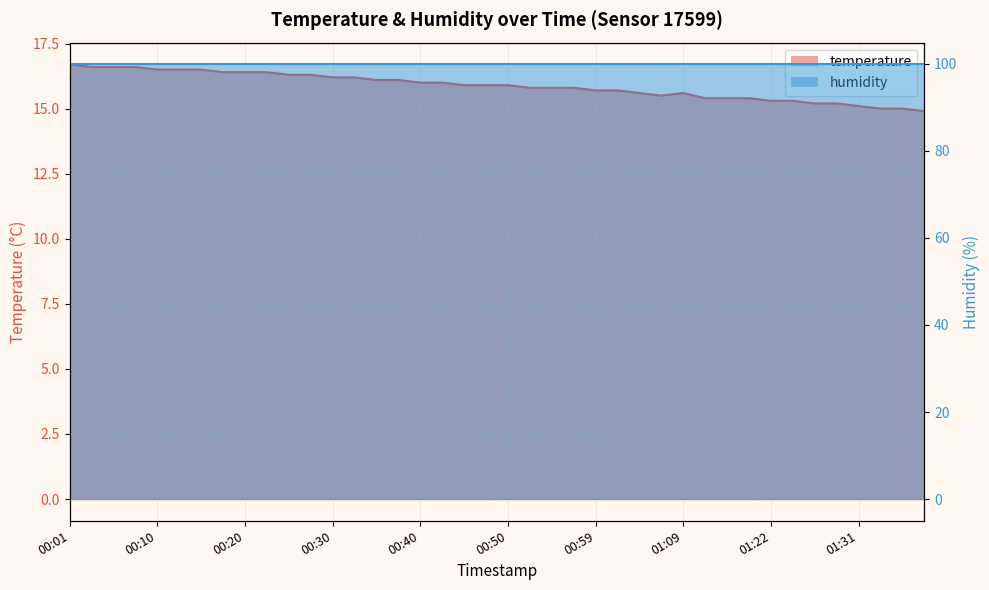

How many interior local valleys (lower than both neighbors) does the data have?

1